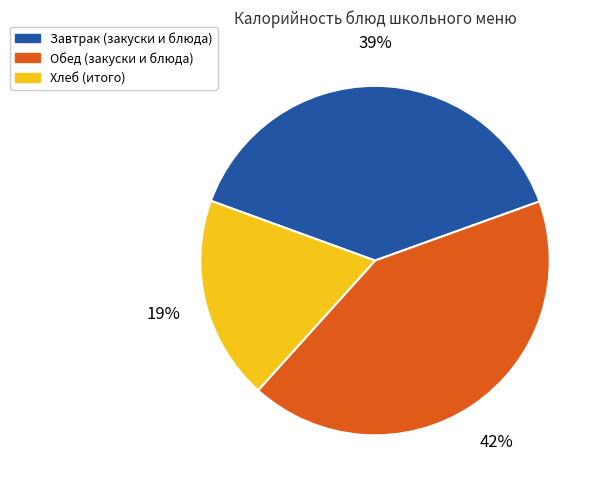

Approximately how many times larger is the value at Хлеб (итого) compared to Завтрак (закуски и блюда)?

0.5